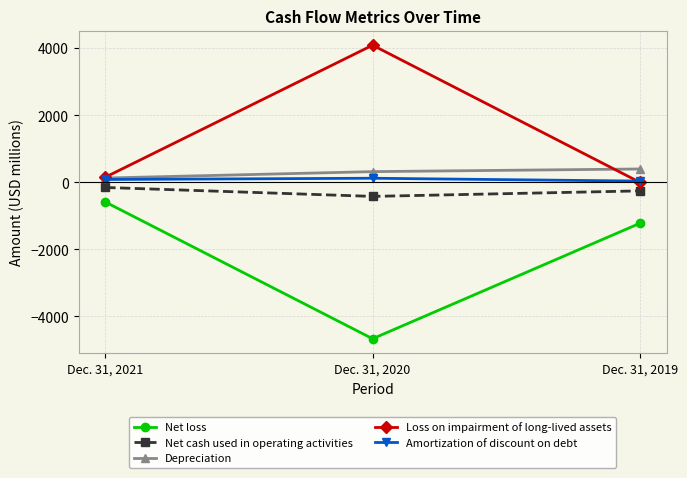

Is the value of Loss on impairment of long-lived assets at Dec. 31, 2020 greater than the value of Depreciation at Dec. 31, 2020?

Yes